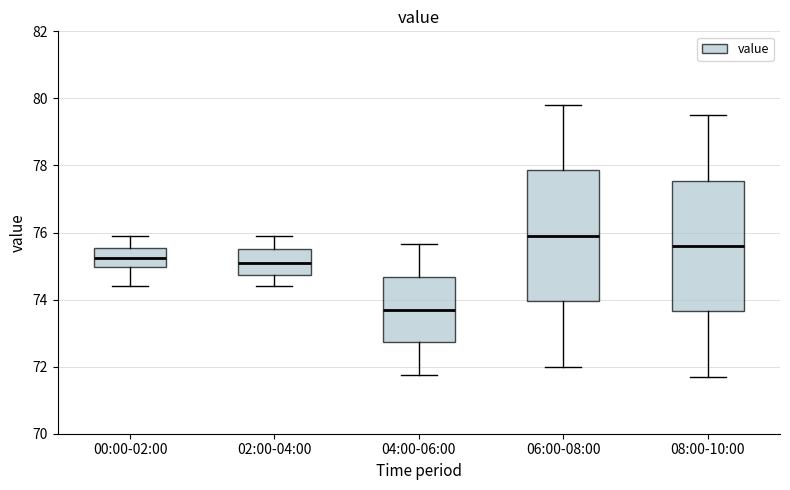

Reading left to right, read every box against the y-axis: the position of its median line, the range the box covers, and the ends of its whiskers. The values are not printed on the chart, so give them approximately, as read against the axis.

00:00-02:00: median 75.2, box 75.0 to 75.6, whiskers 74.4 to 75.8
02:00-04:00: median 75.2, box 74.8 to 75.6, whiskers 74.4 to 76.0
04:00-06:00: median 73.8, box 72.8 to 74.6, whiskers 71.8 to 75.6
06:00-08:00: median 76.0, box 74.0 to 77.8, whiskers 72.0 to 79.8
08:00-10:00: median 75.6, box 73.6 to 77.6, whiskers 71.8 to 79.6